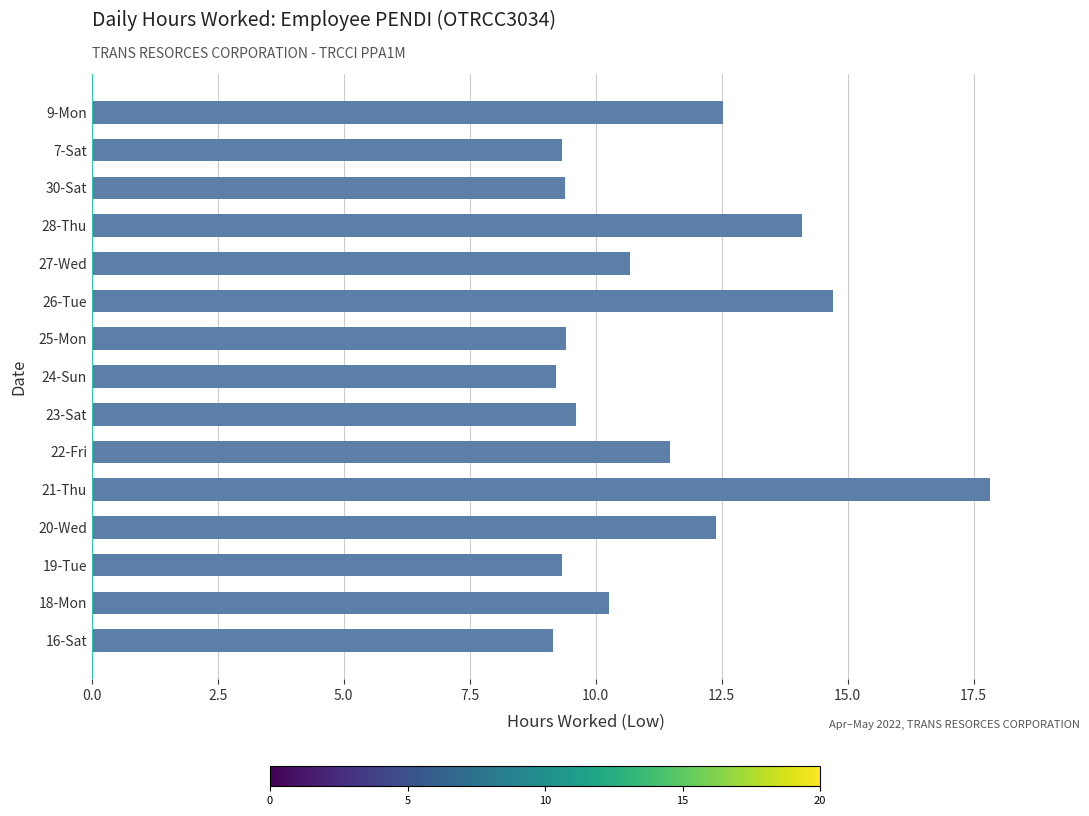

What is the approximate value at 27-Wed?

10.7